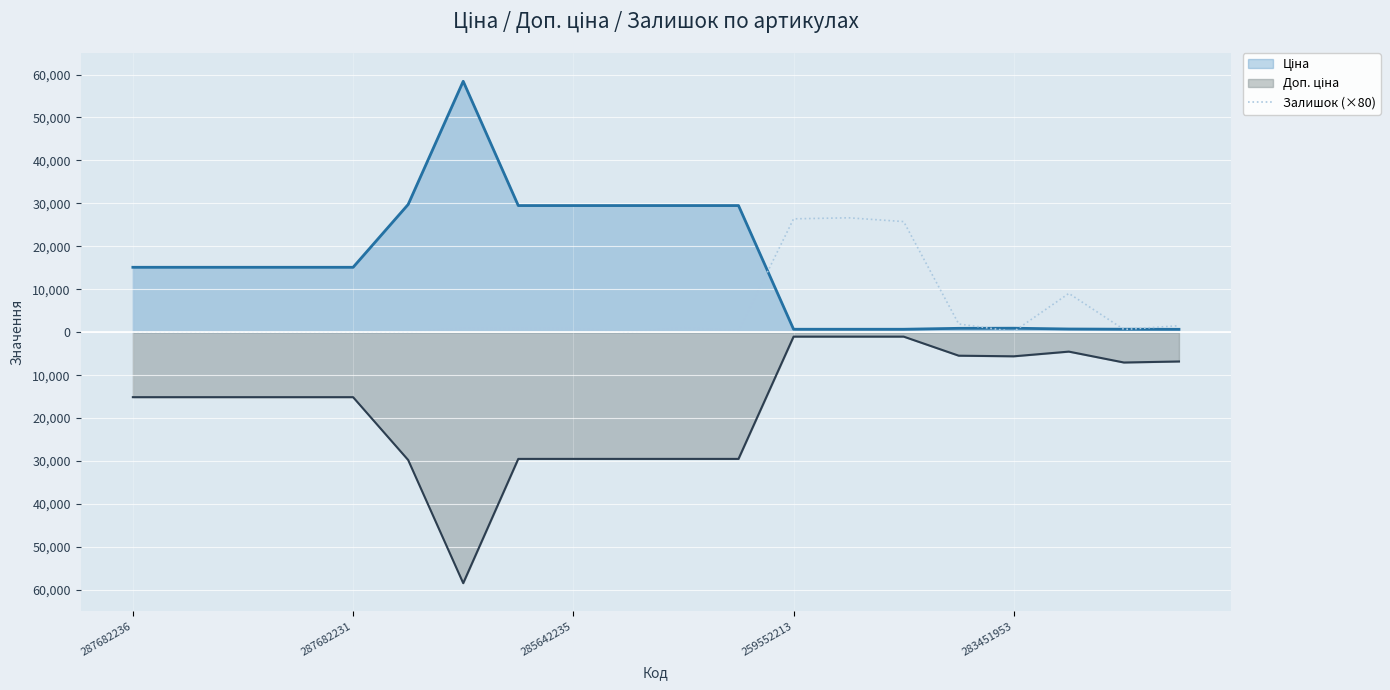

How many values are above zero?

13